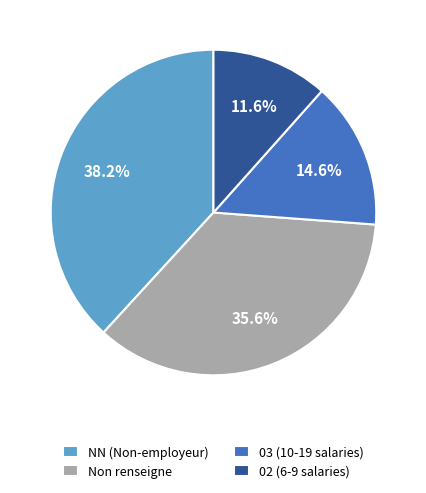

Is there a majority slice in this chart?

No